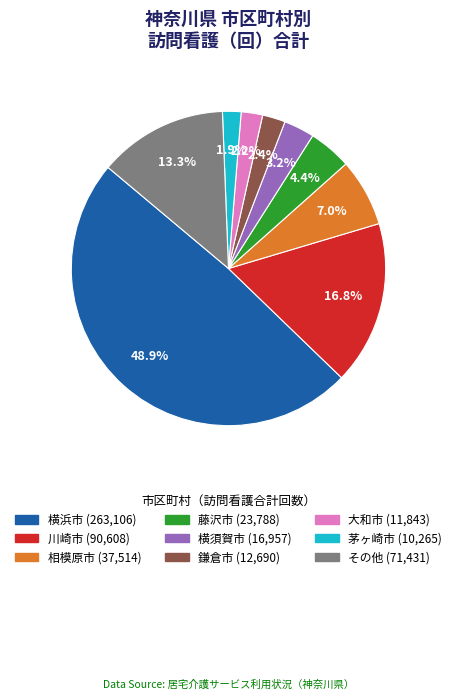

Is there any slice that represents more than half of the pie?

No